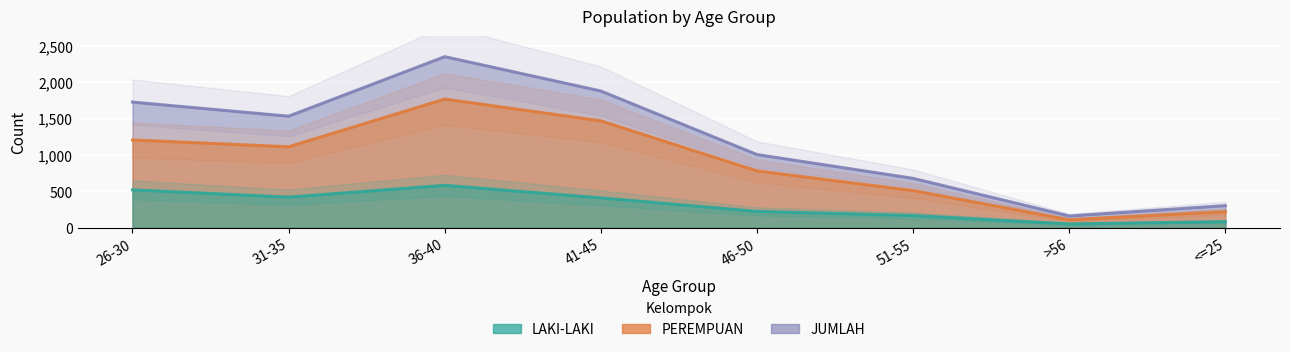

At which category is the sum across all series the highest?

36-40